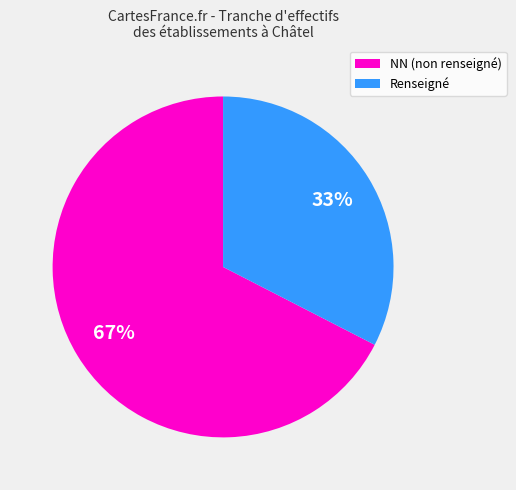

Does any single category account for the majority?

Yes